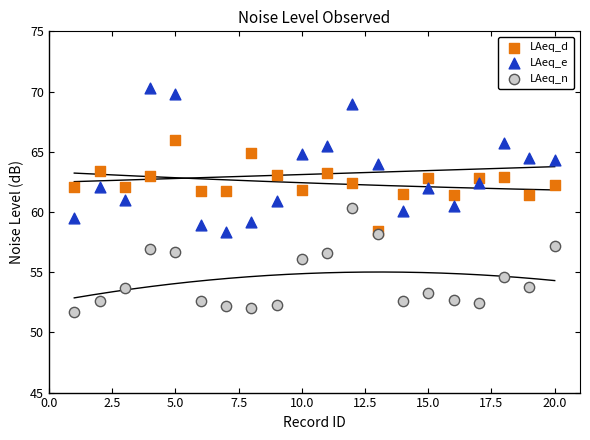

Which series contains the lowest Y value?

LAeq_n